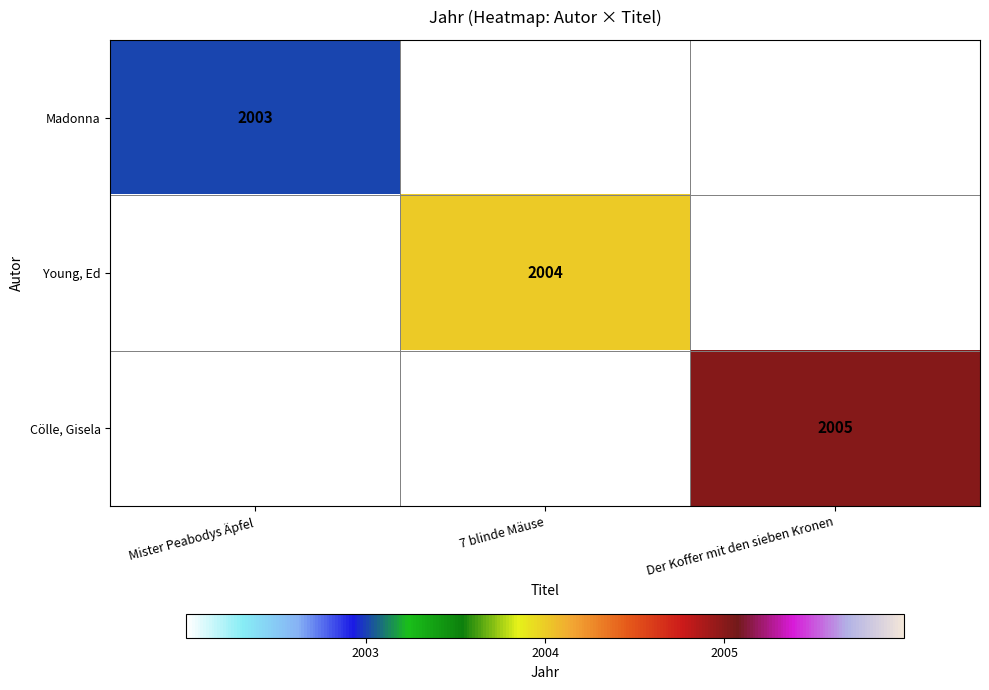

How many categories are shown in the chart?

3